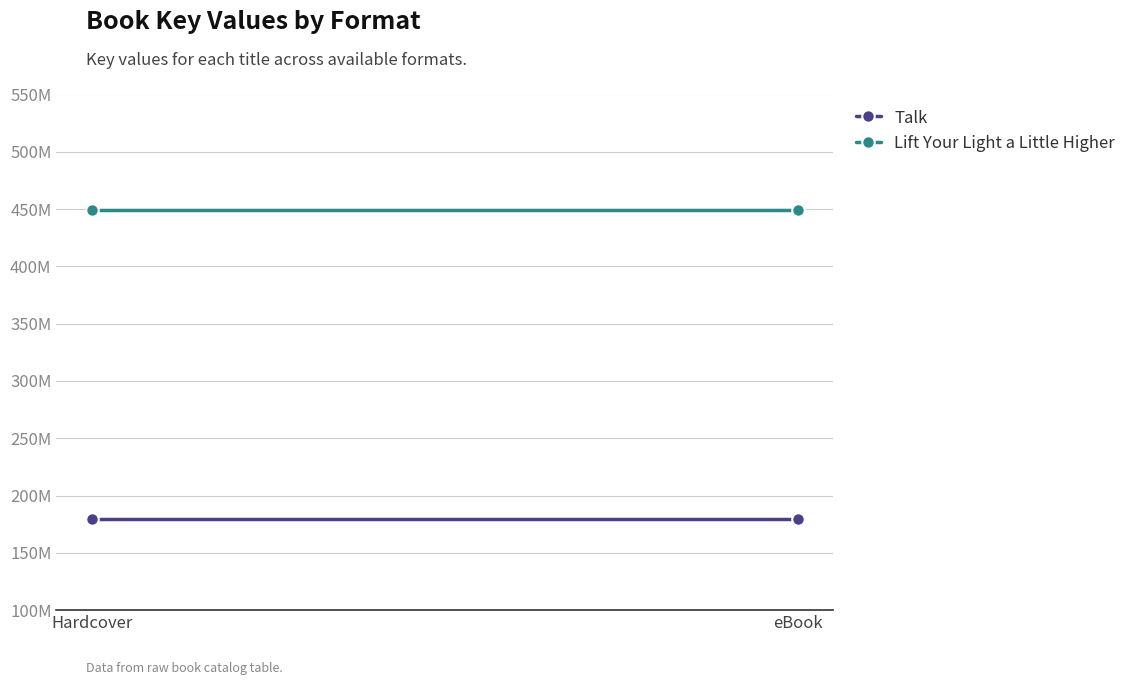

What is the label of the 1st point from the left?

Hardcover